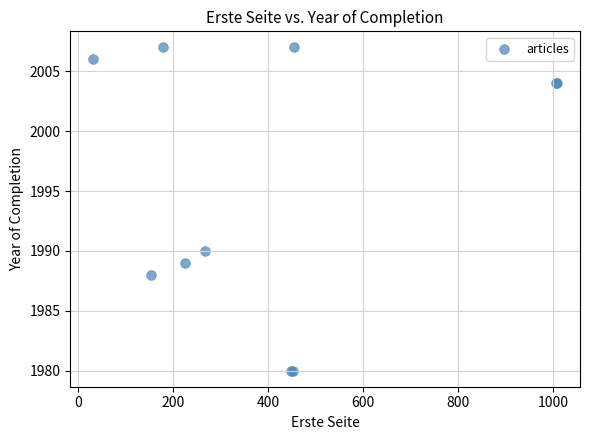

What Y value in the scatter plot is closest to 1993?

1990